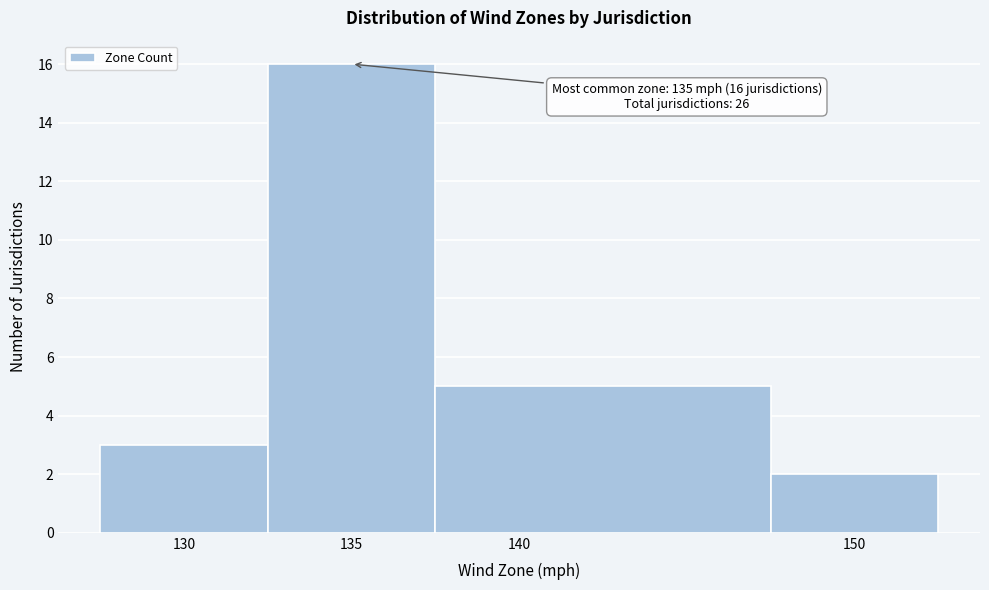

Over which range of the x-axis is the bar tallest?

132.5 to 137.5